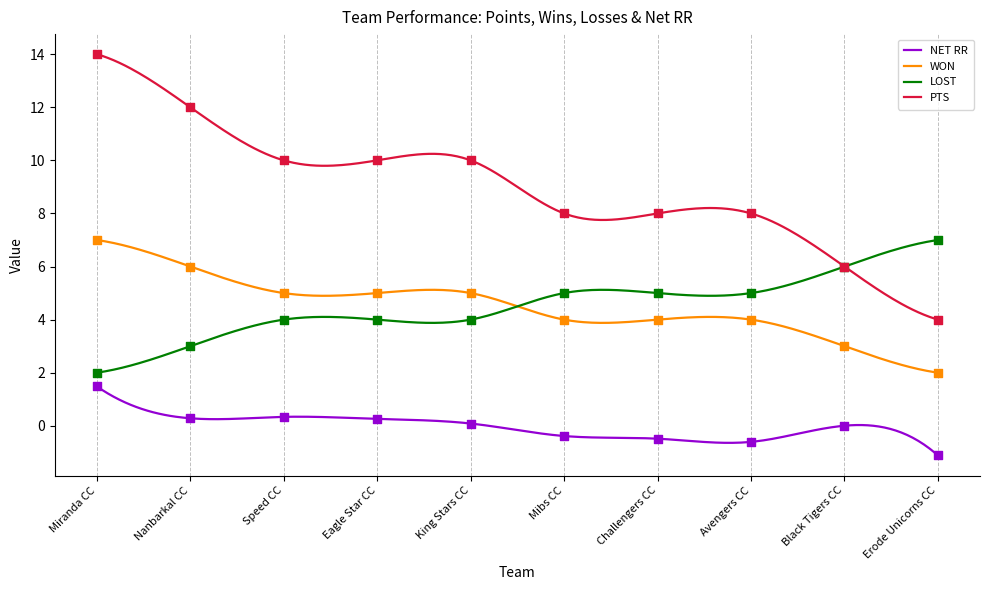

Which series has the widest spread of Y values?

PTS